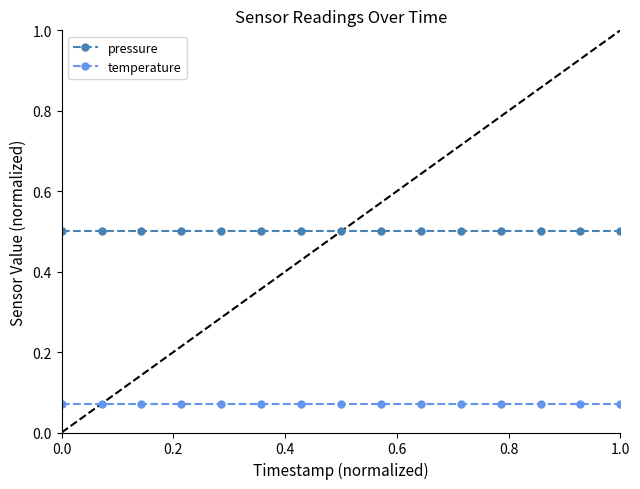

Which series has the largest total across all categories?

pressure